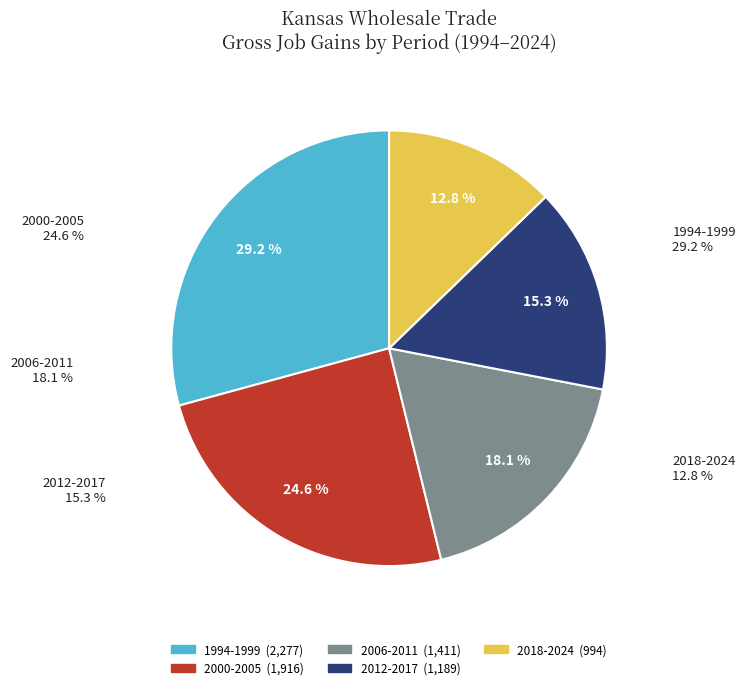

Is there any slice that represents more than half of the pie?

No